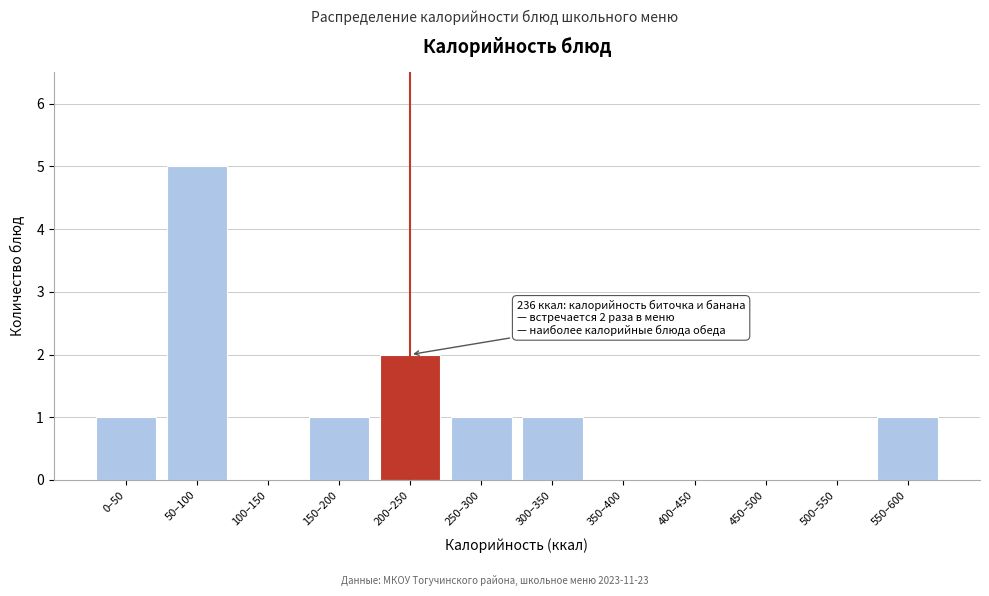

Reading left to right, transcribe all the data shown in this chart.

0–50=1	50–100=5	100–150=0	150–200=1	200–250=2	250–300=1	300–350=1	350–400=0	400–450=0	450–500=0	500–550=0	550–600=1